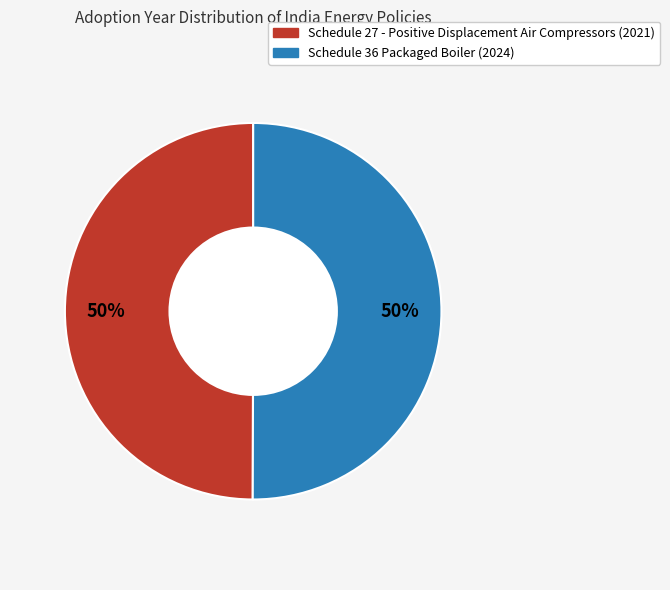

To the nearest percent, what portion does Schedule 27 - Positive Displacement Air Compressors represent?

50%